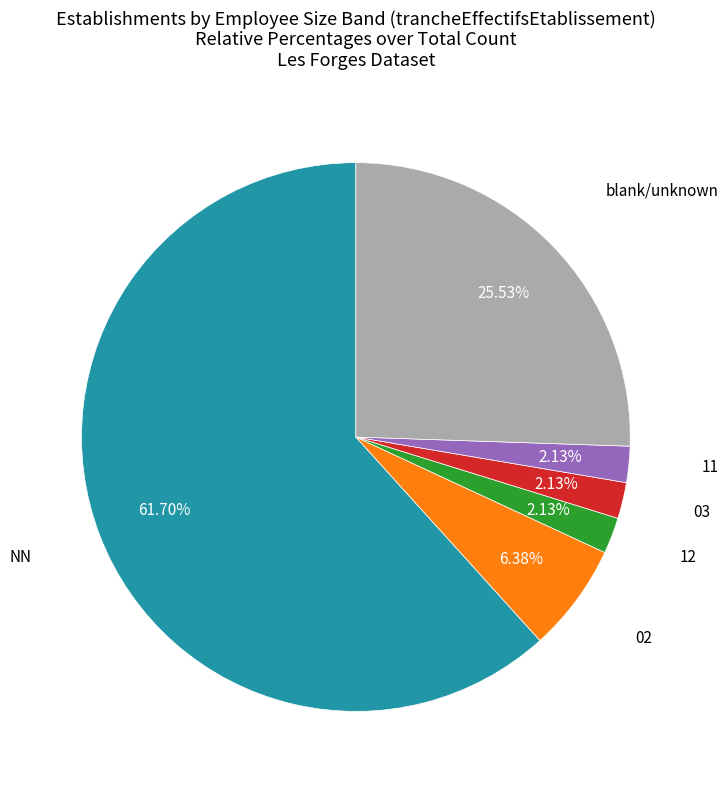

What is the majority slice?

NN